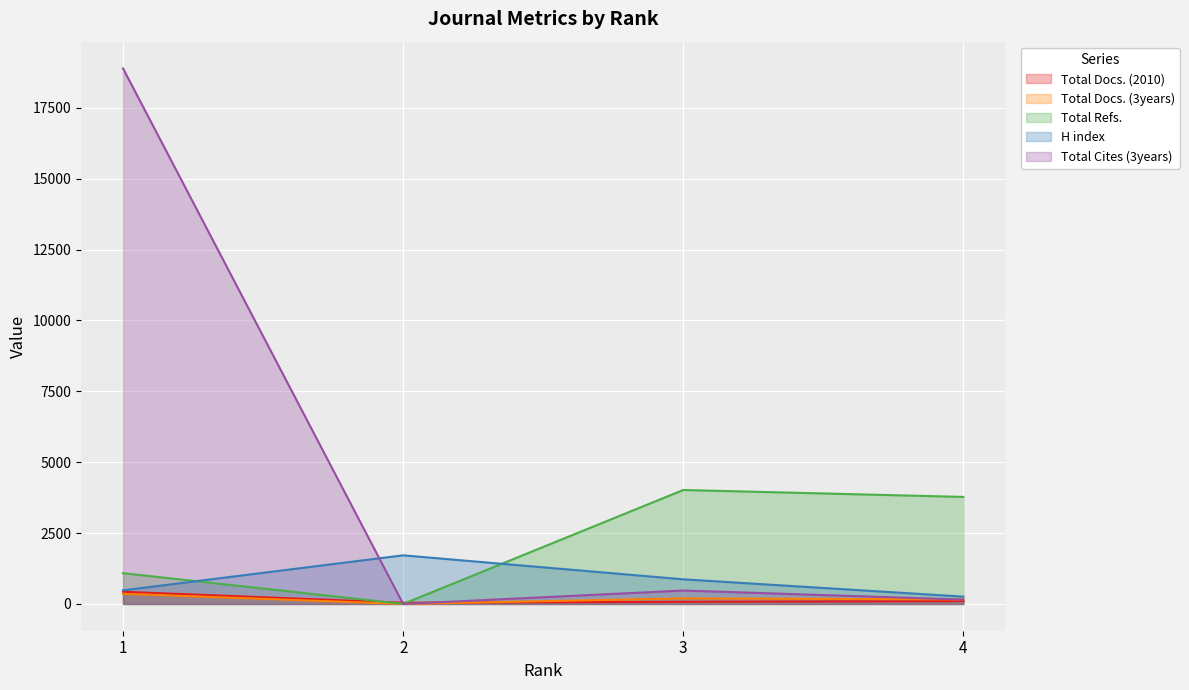

Read the Total Docs. (2010) value at 3, to the nearest 10.

80